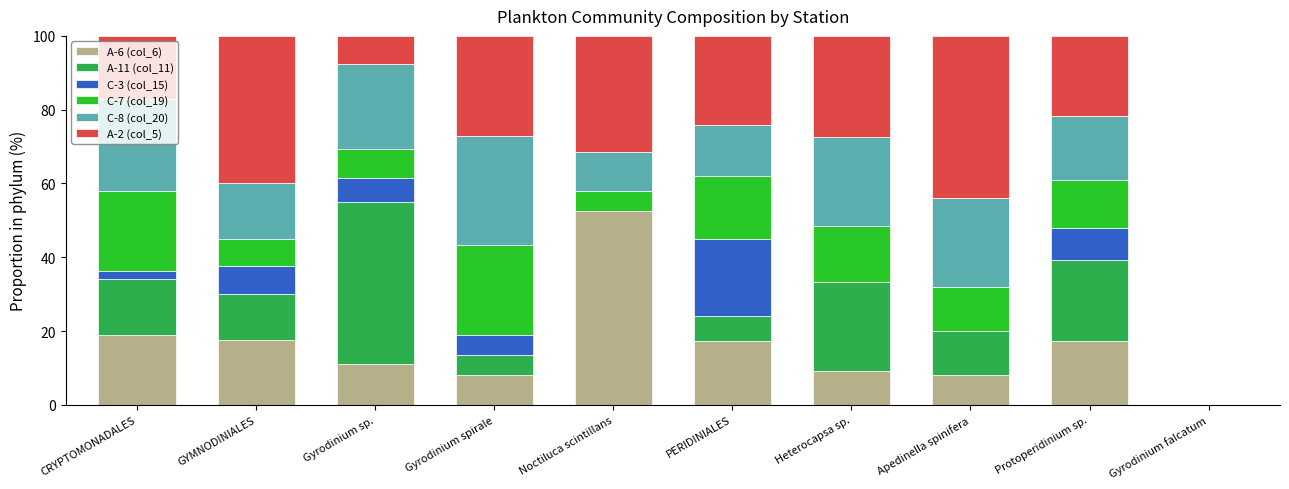

What is the total value across all series at Gyrodinium sp.?

100.0